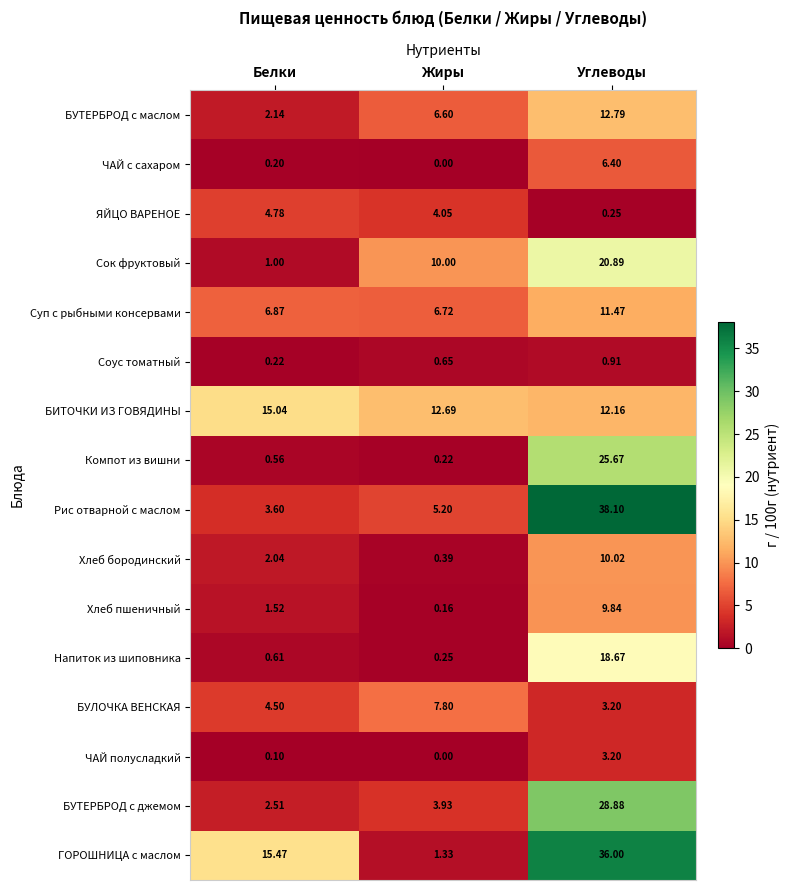

Which series has the largest range (max minus min)?

ГОРОШНИЦА c маслом